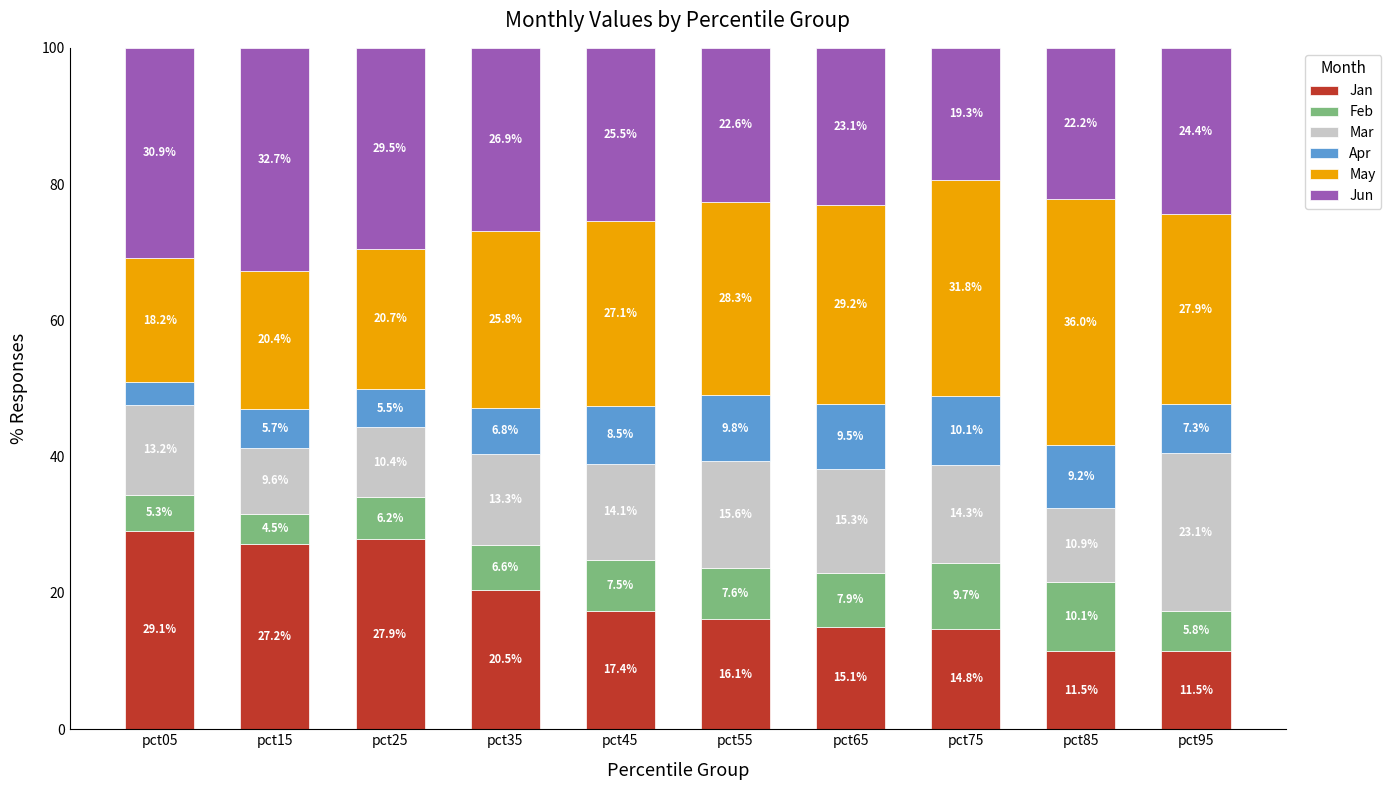

At which label is Jan closest to 20?

pct35